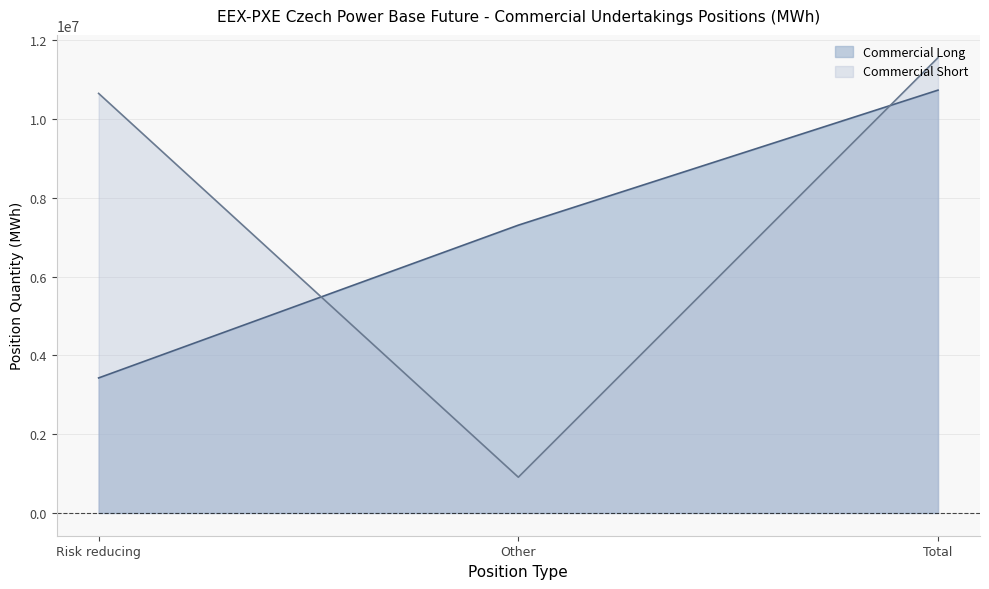

Which category has the lowest value across all series?

Other